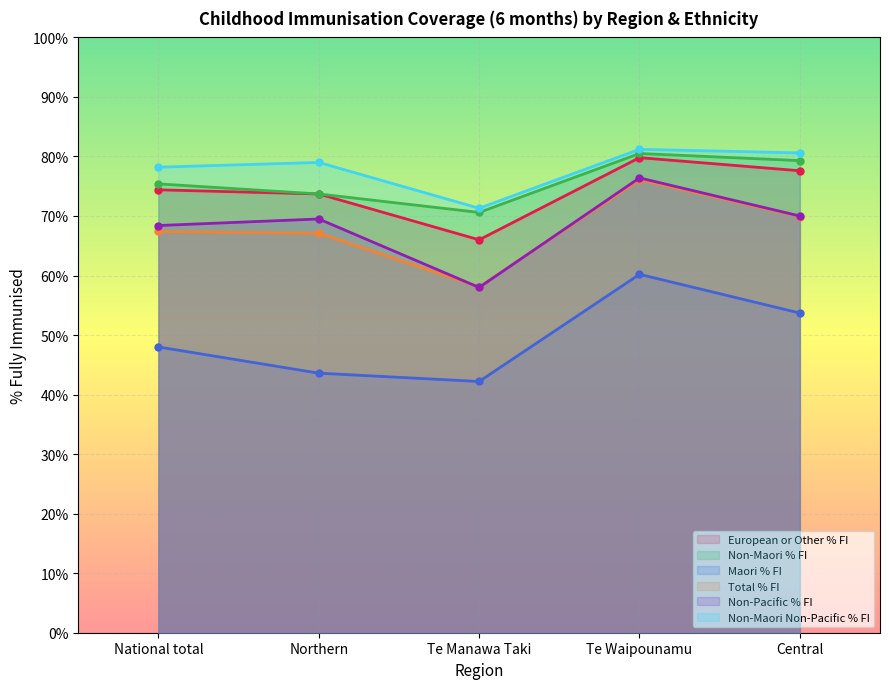

Rank the series by their maximum value, from lowest to highest.

Maori % FI, Total % FI, Non-Pacific % FI, European or Other % FI, Non-Maori % FI, Non-Maori Non-Pacific % FI